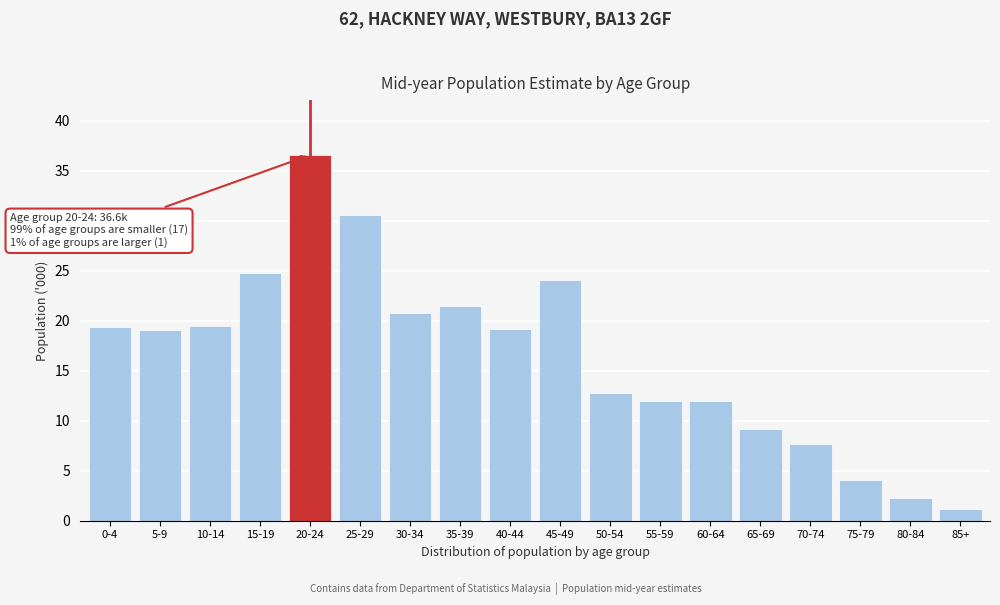

What position from the right is 55-59?

7